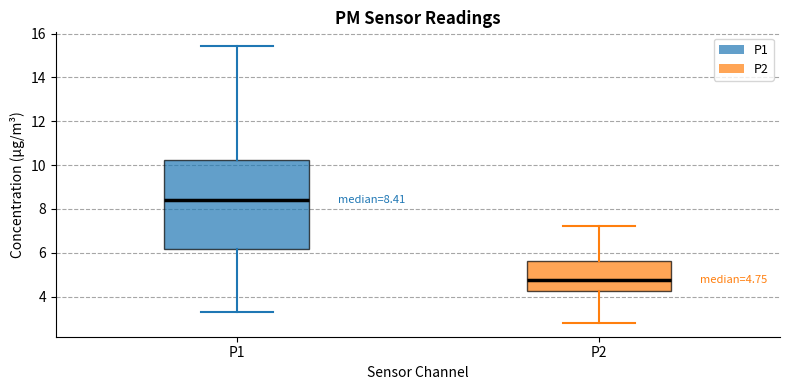

Which box has the lowest median line?

P2